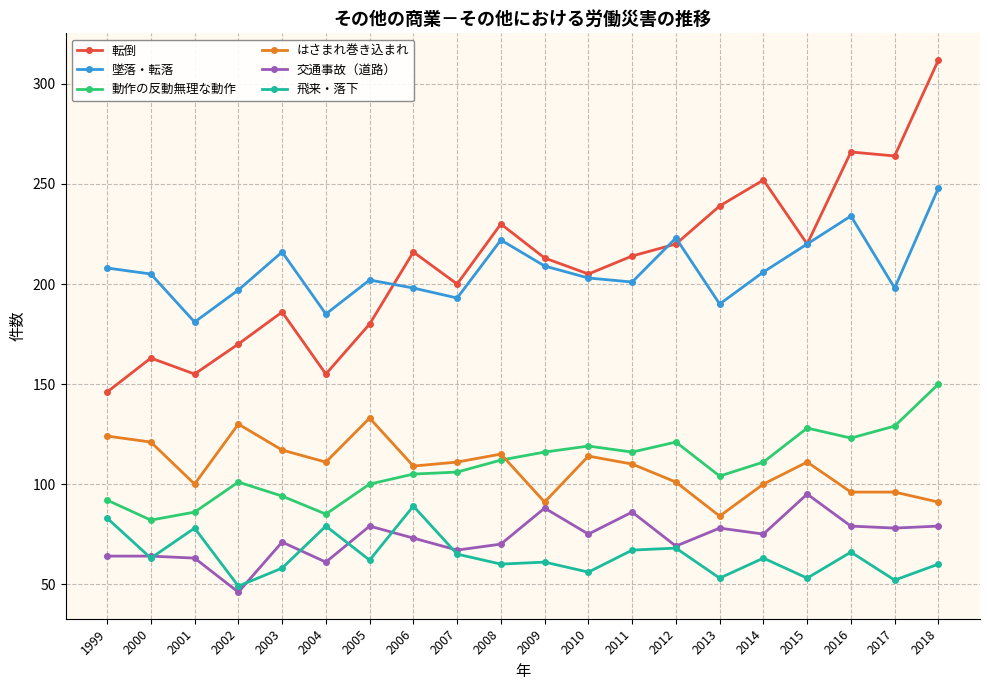

What is the maximum value shown in the chart?

312